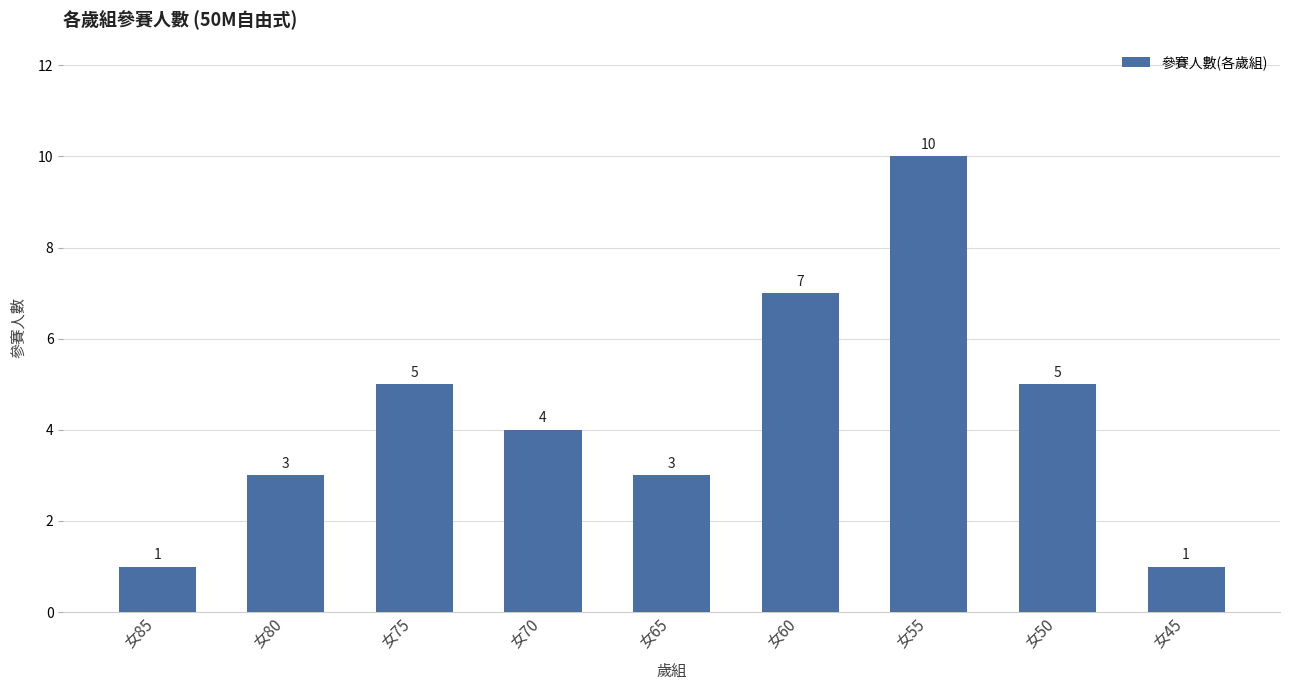

Between 女50 and 女80, which is larger?

女50